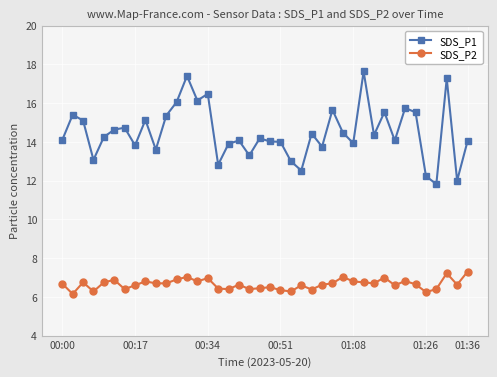

Which series has the widest spread of values?

SDS_P1